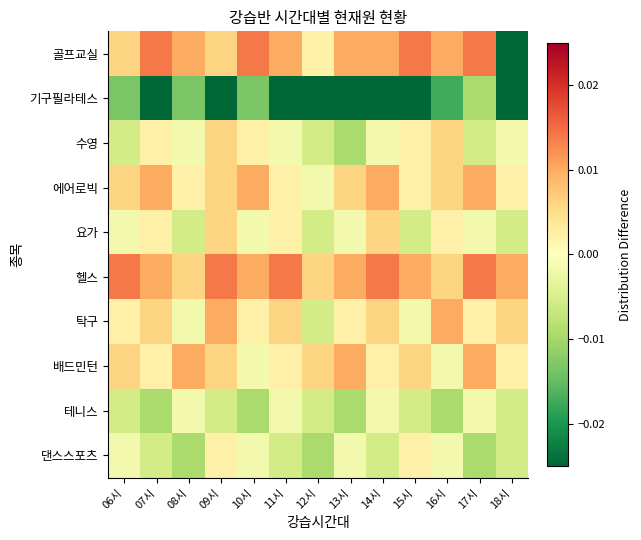

At 14시, list the series in order from largest to smallest.

헬스, 골프교실, 에어로빅, 요가, 탁구, 배드민턴, 수영, 테니스, 댄스스포츠, 기구필라테스